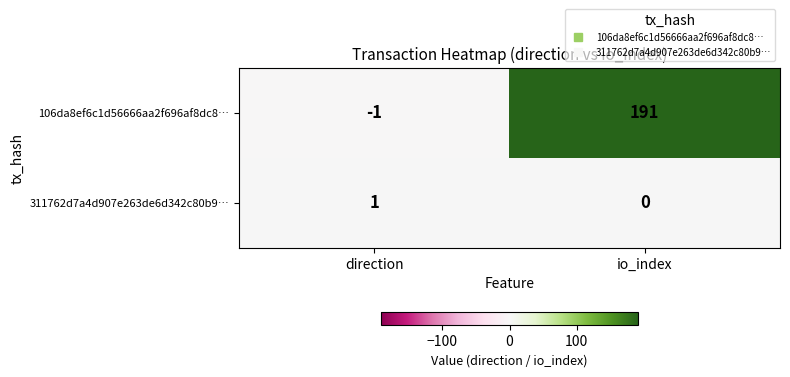

The 311762d7a4d907e263de6d342c80b9… series shows 0 at io_index. True or false?

True